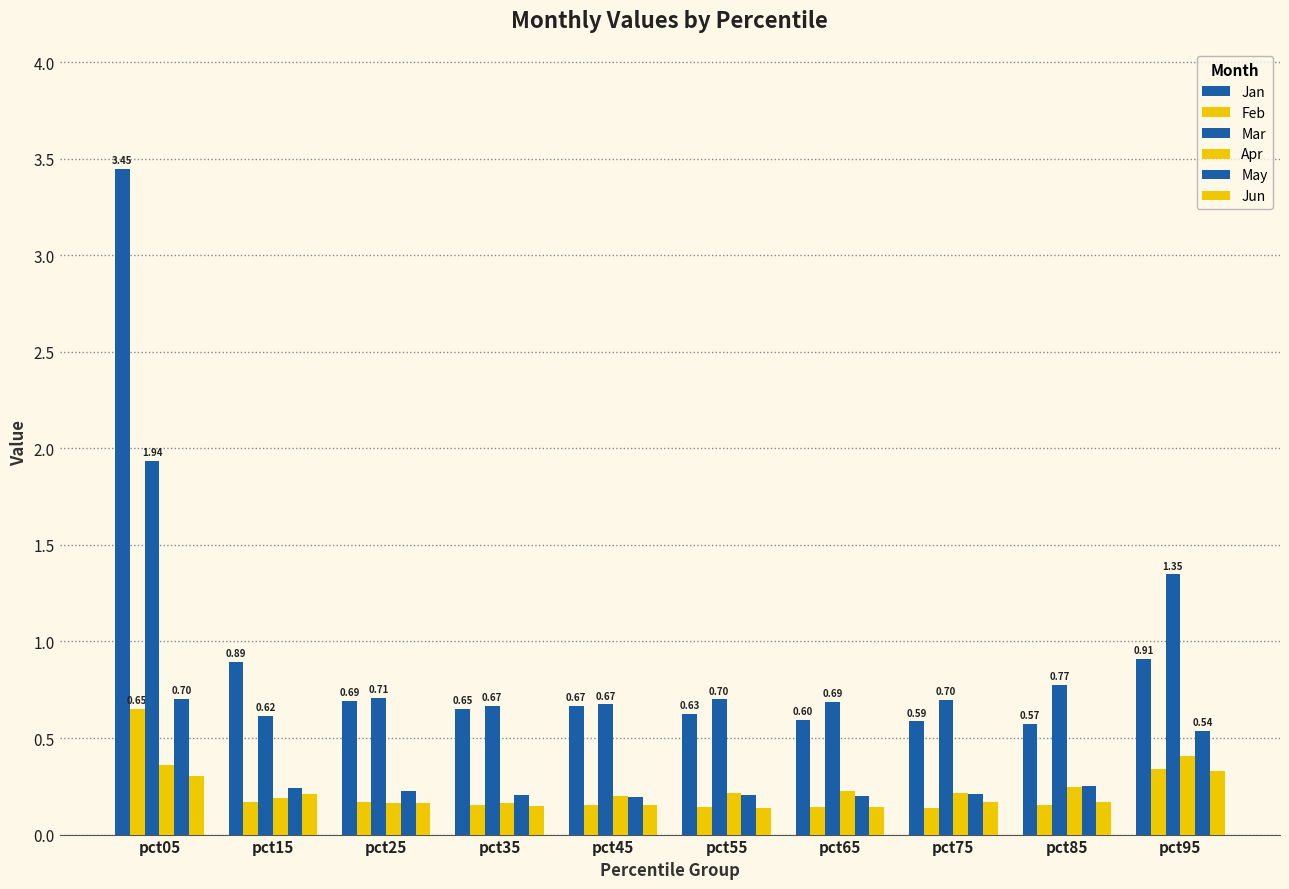

Count the number of categories in the chart.

10